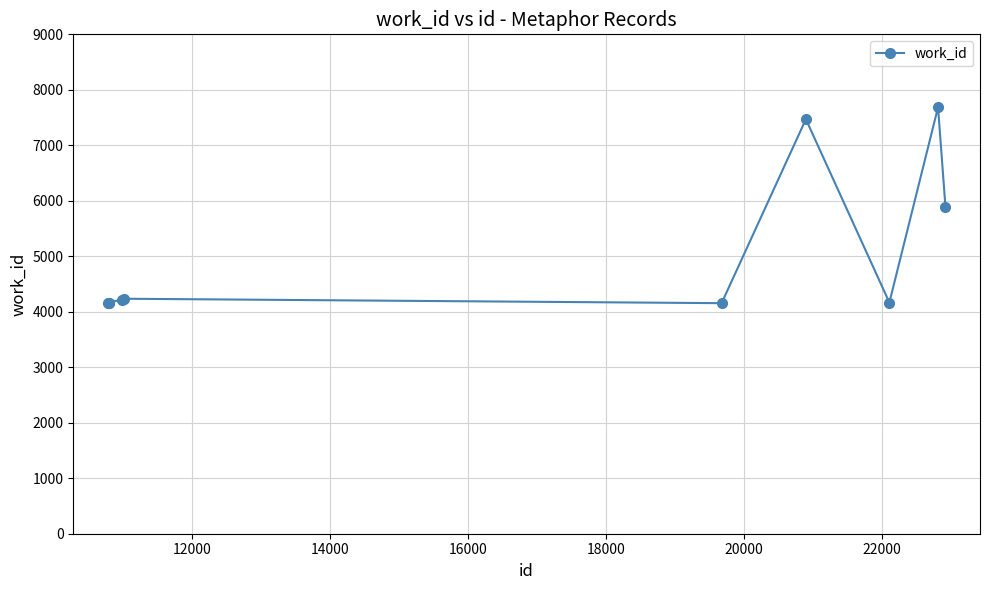

What is the difference between the second highest and second lowest values?

3303